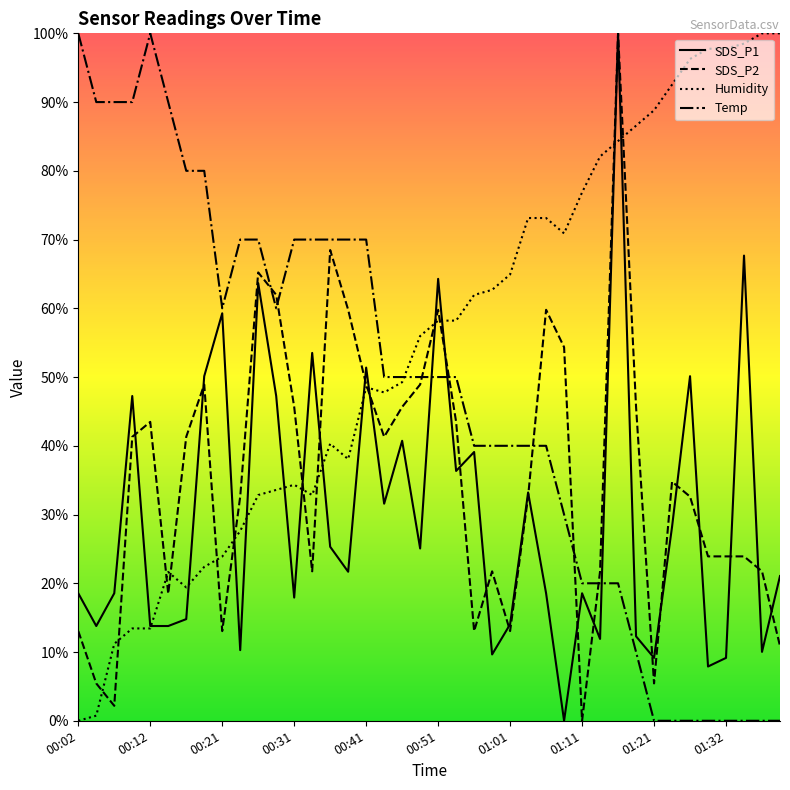

Is it true that Temp equals 0.0 at 01:30?

True